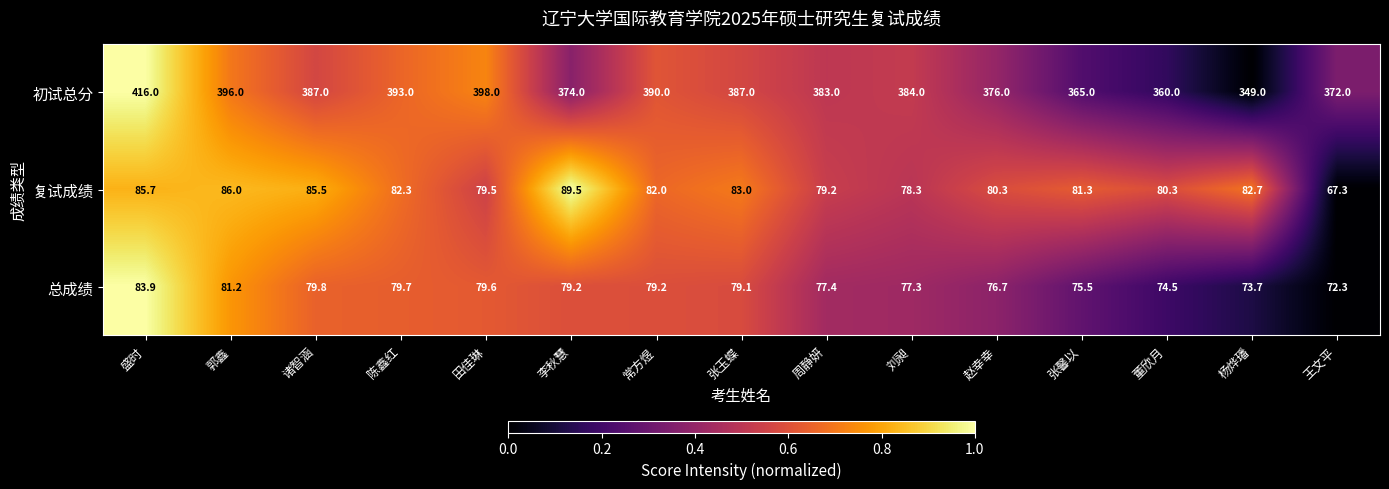

The value of 初试总分 at 郭鑫 is 538.2. True or false?

False